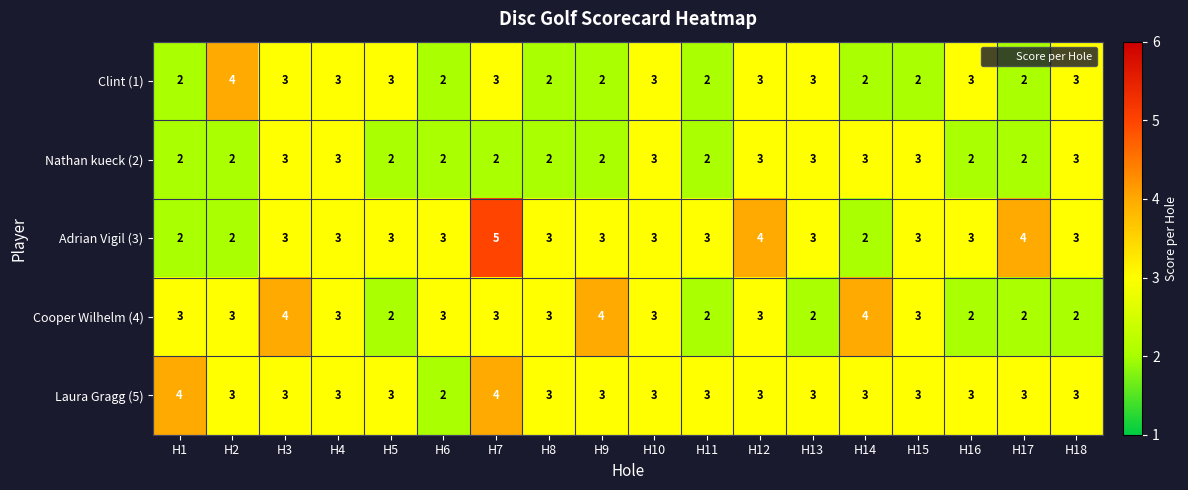

What is the difference between the highest and lowest values at H1?

2